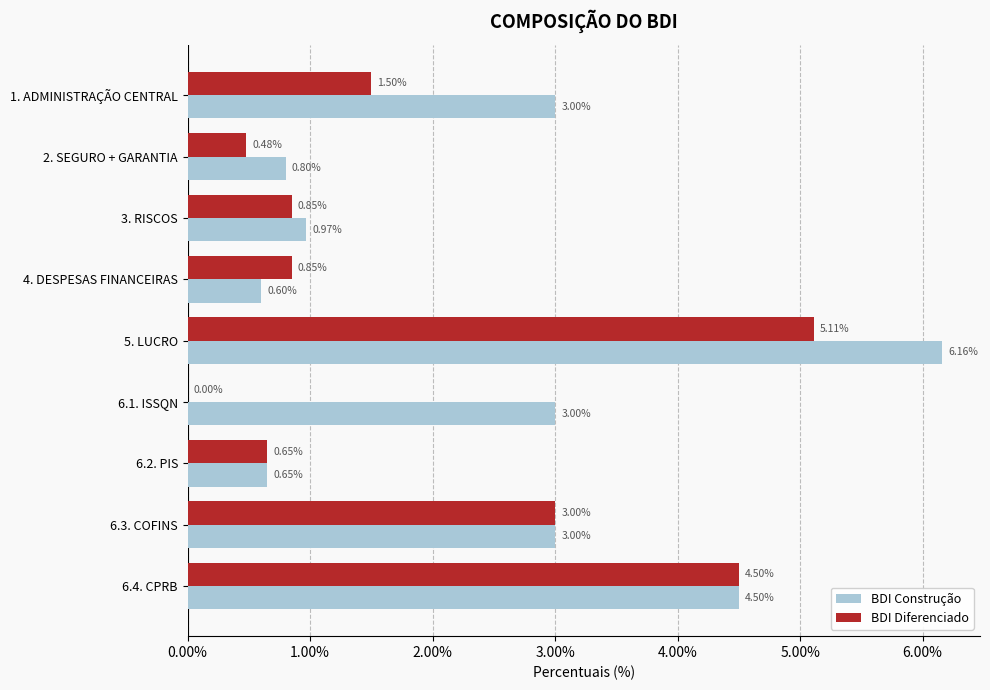

What are all the series names shown in the legend?

BDI Construção, BDI Diferenciado